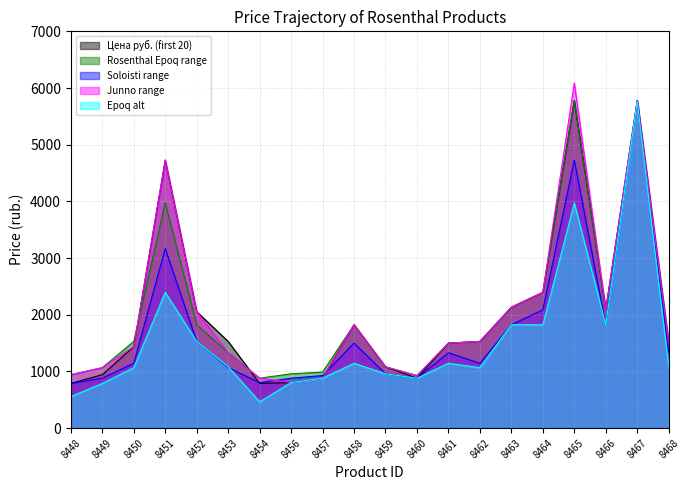

Which series has the largest range (max minus min)?

Epoq alt